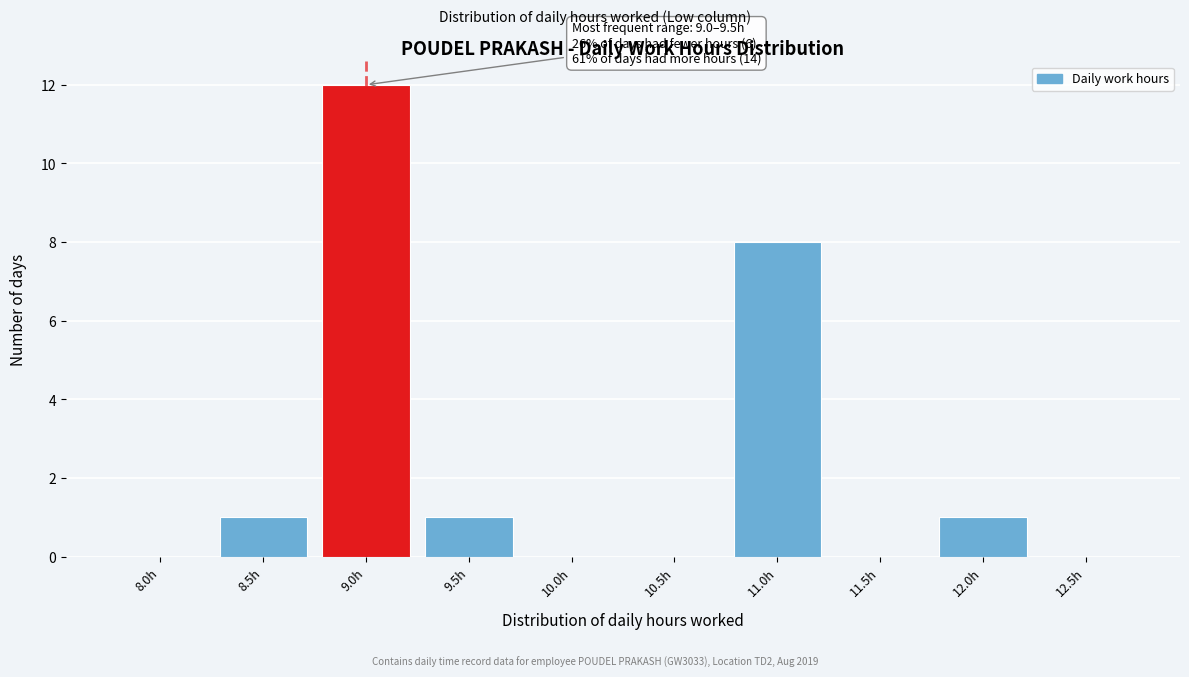

Reading left to right, transcribe all the data shown in this chart.

8.0h=0	8.5h=1	9.0h=12	9.5h=1	10.0h=0	10.5h=0	11.0h=8	11.5h=0	12.0h=1	12.5h=0